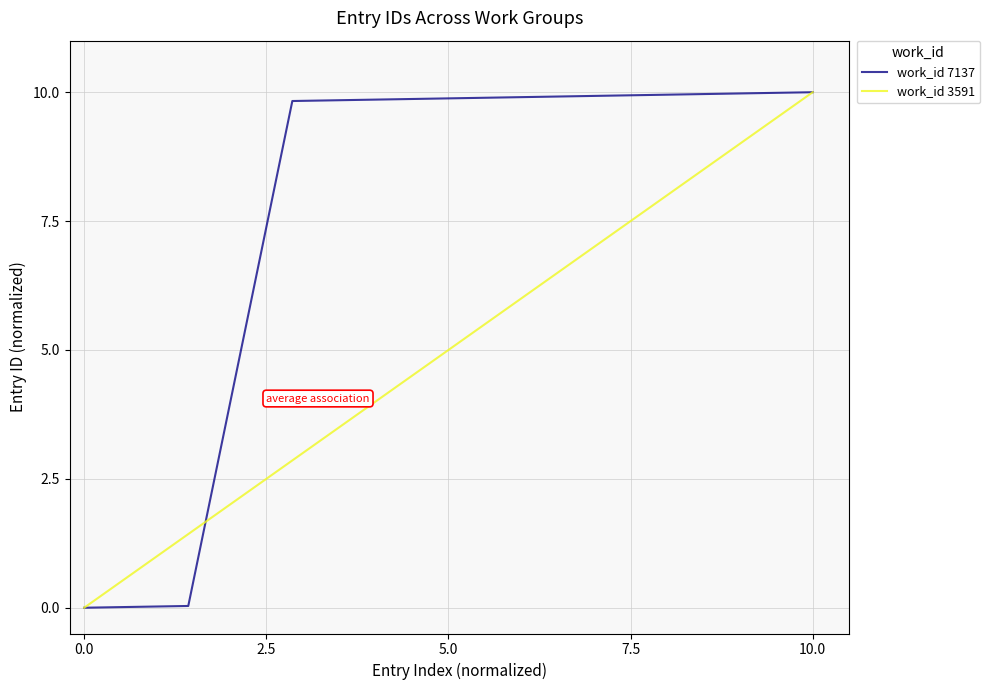

The value of work_id 7137 at 0.0 is 0.0. True or false?

True